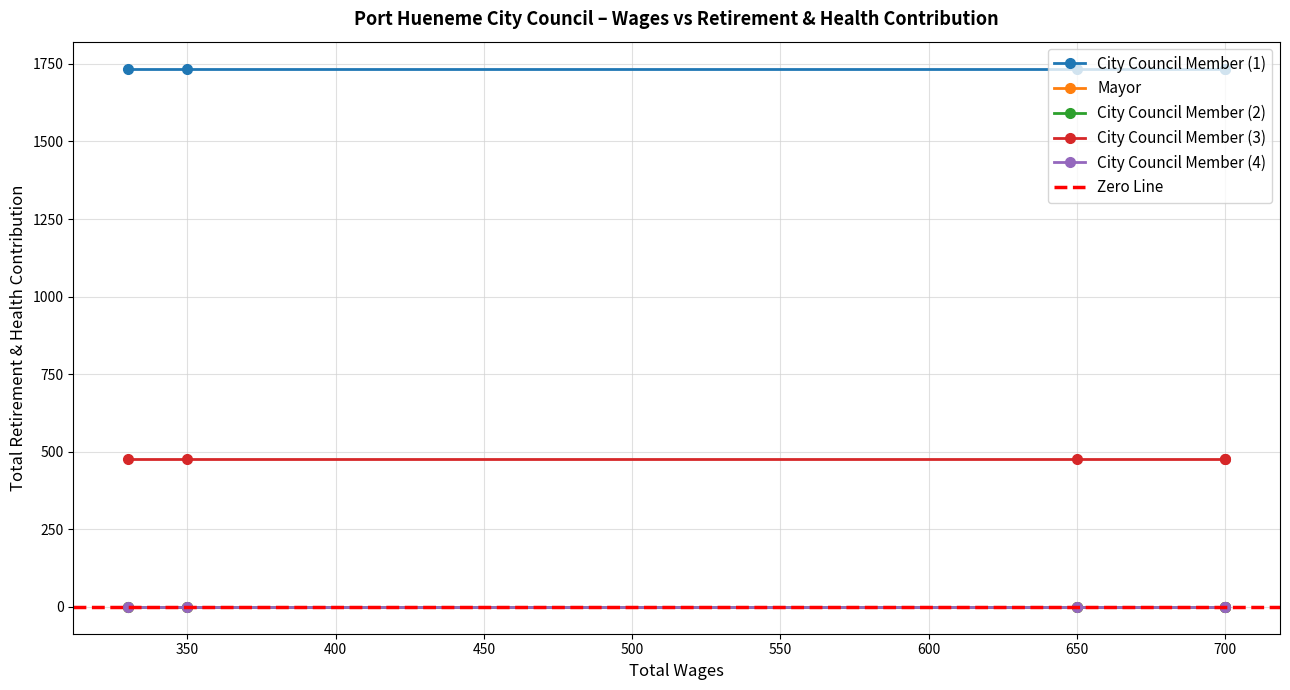

True or false: City Council Member (4) has a value of 475 at Total Wages.

False